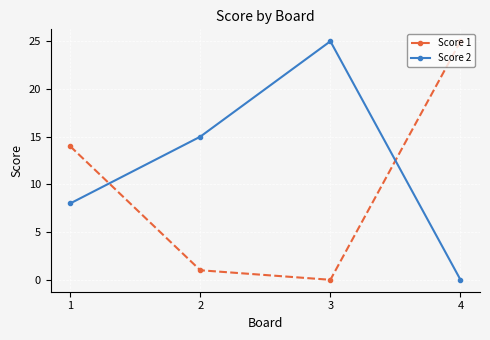

What is the difference between the Score 1 values at 1 and 4?

11